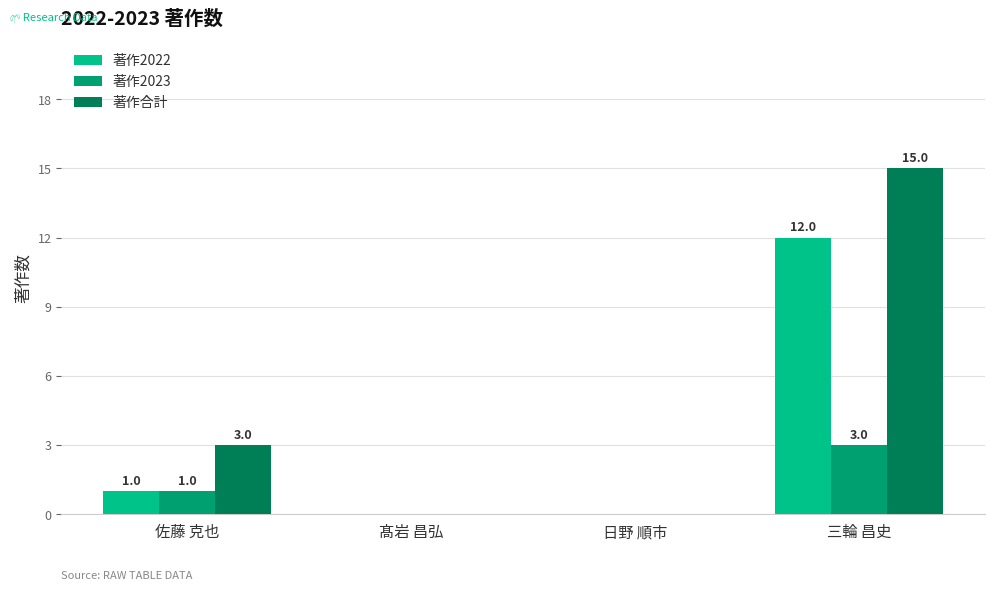

Reading left to right, list all the values displayed in this chart.

著作2022: 佐藤 克也=1	髙岩 昌弘=0	日野 順市=0	三輪 昌史=12
著作2023: 佐藤 克也=1	髙岩 昌弘=0	日野 順市=0	三輪 昌史=3
著作合計: 佐藤 克也=3	髙岩 昌弘=0	日野 順市=0	三輪 昌史=15